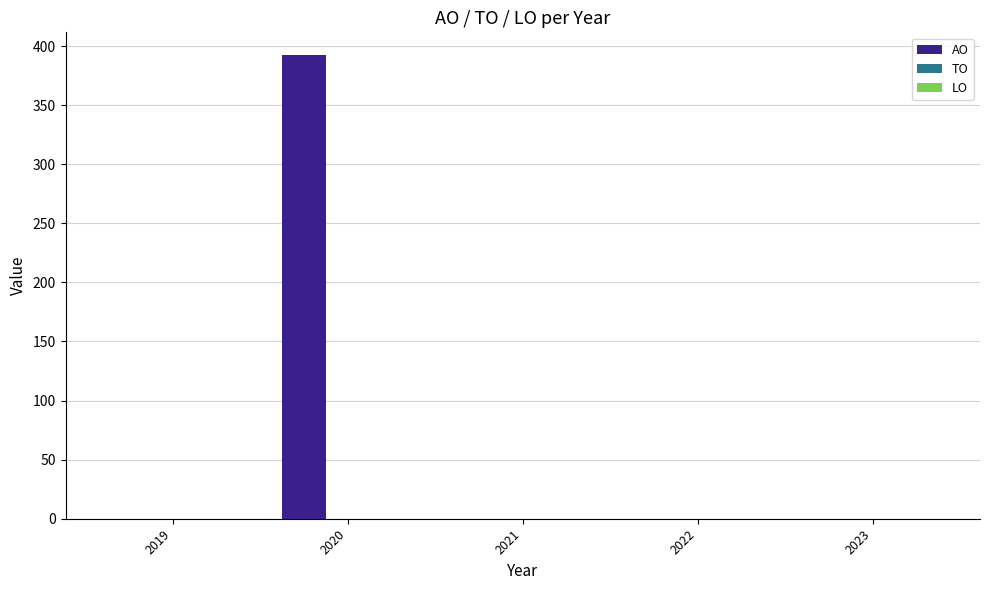

Reading left to right, transcribe all the data shown in this chart.

2019=0	2020=392	2021=0	2022=0	2023=0